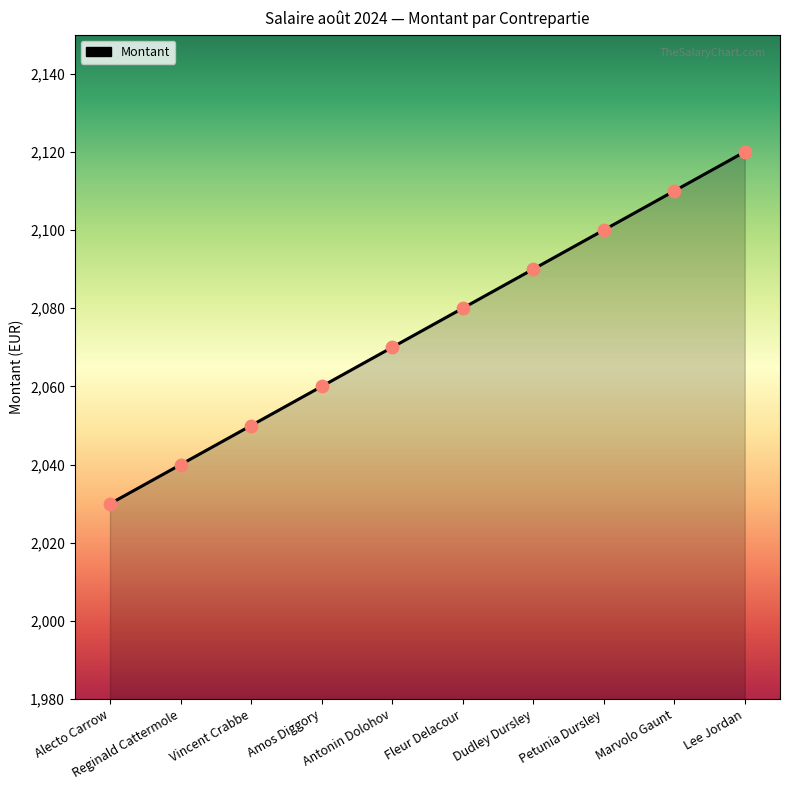

What is the change in value from Petunia Dursley to Lee Jordan?

+20